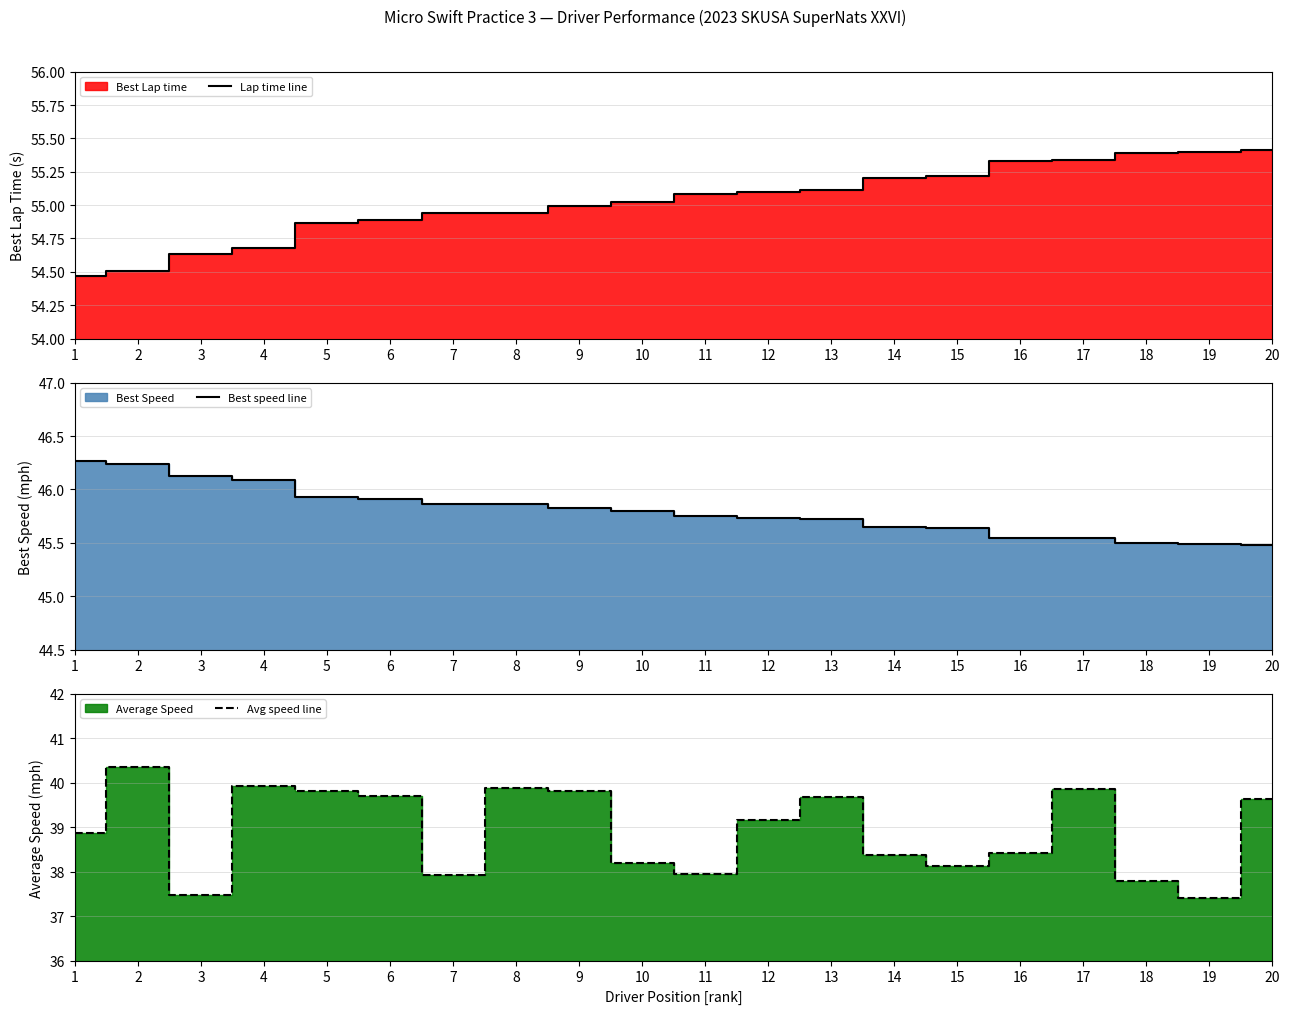

True or false: Lap time line has more than 1 points higher than both neighbors.

False